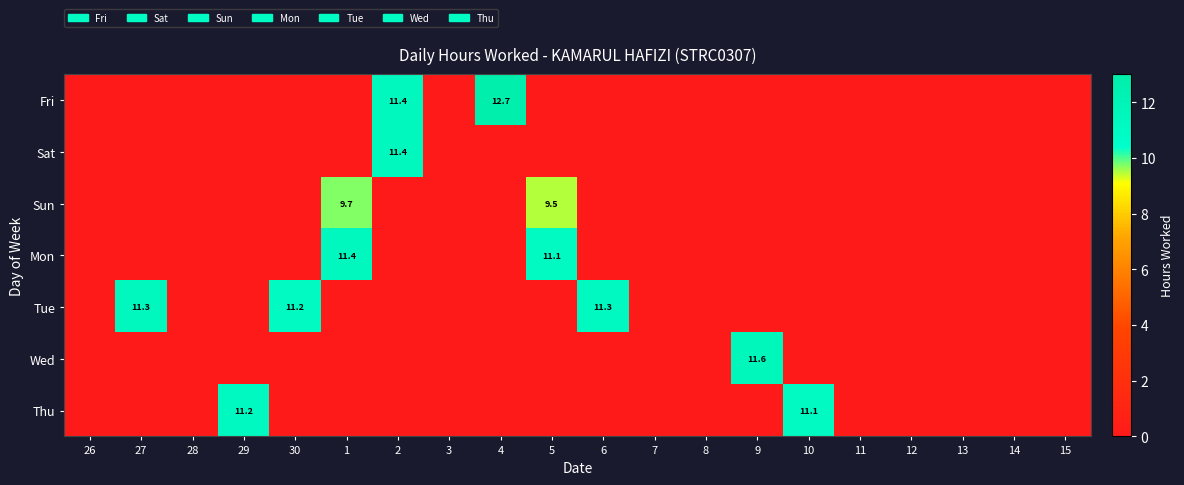

Is it true that Tue equals 0.0 at 5?

True